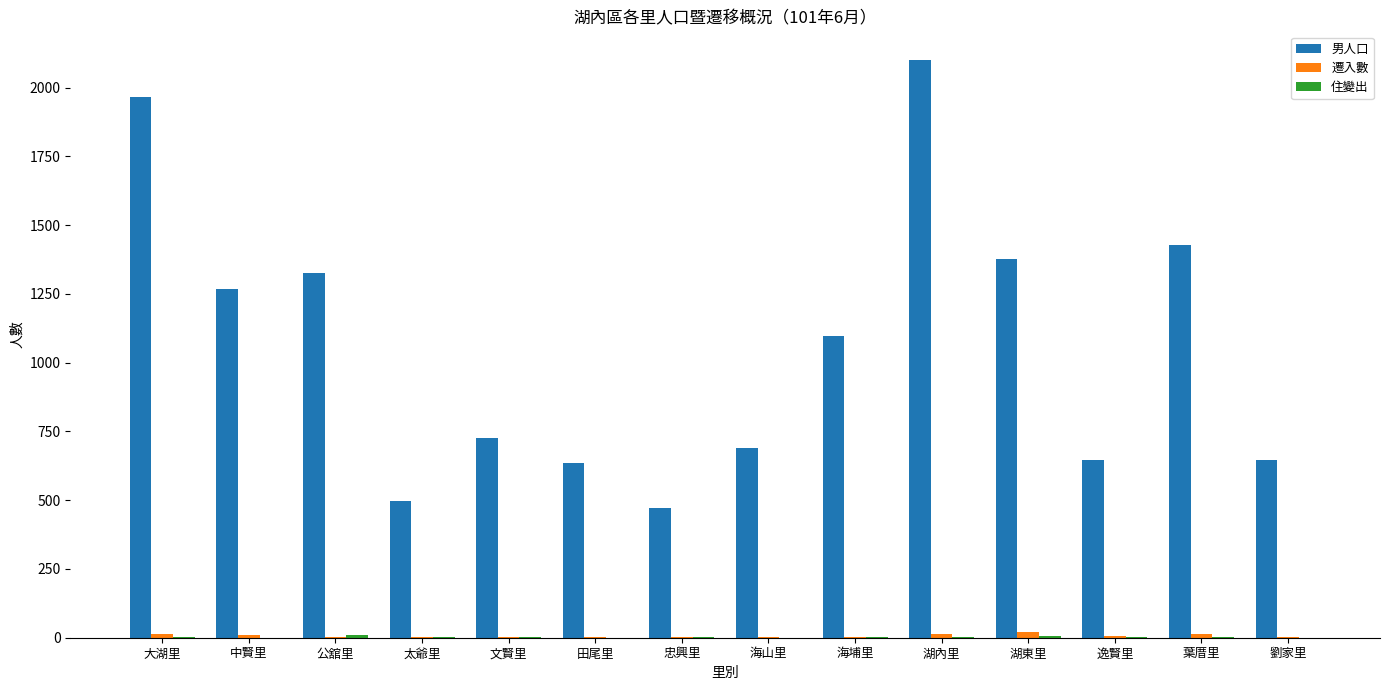

The 男人口 series shows 689 at 海山里. True or false?

True